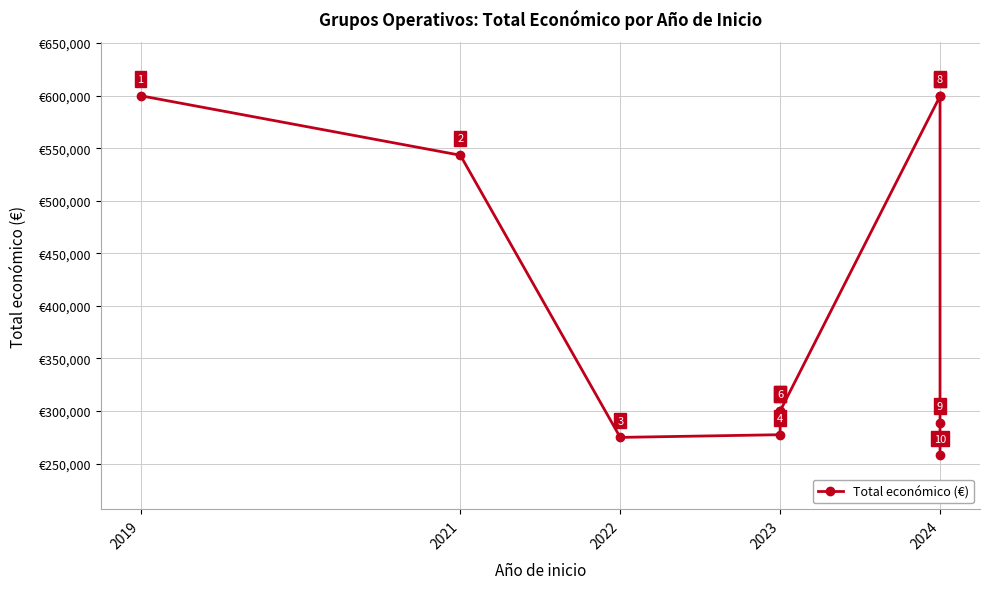

What is the label of the 5th point from the right?

5